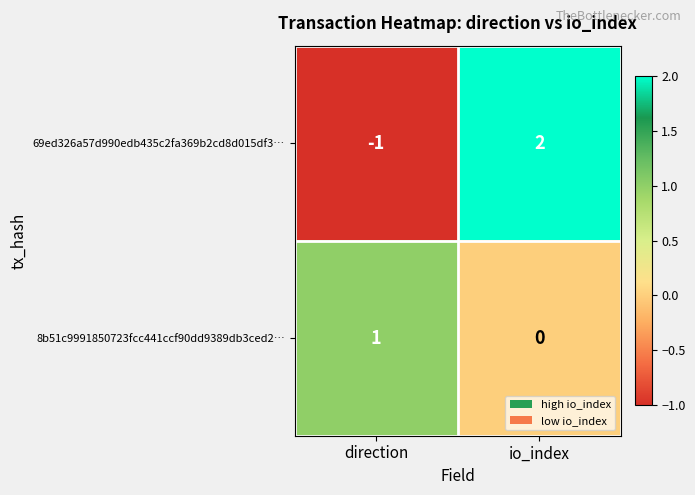

Which label corresponds to the smallest value in the chart?

direction